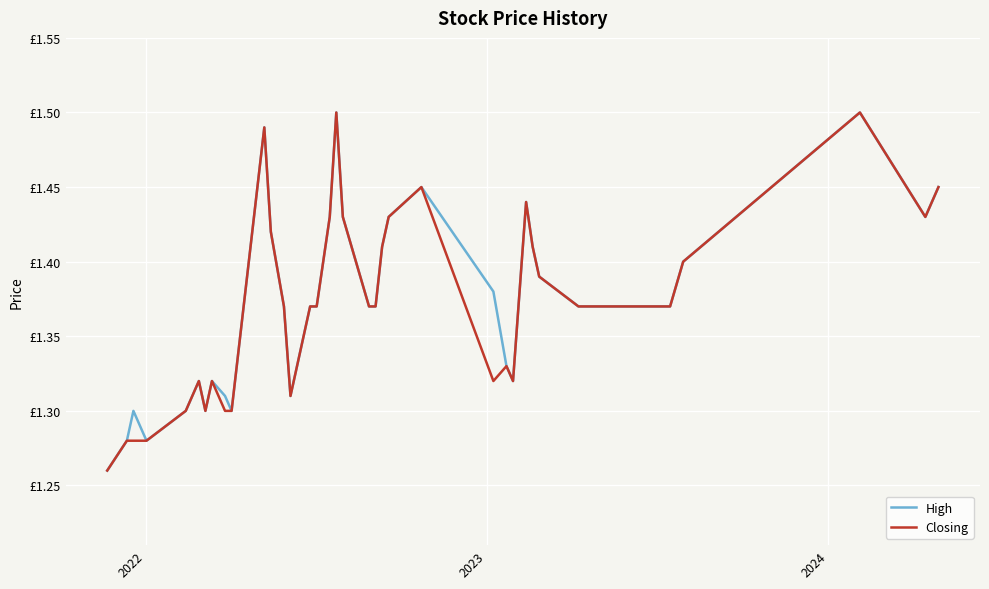

Is this an area chart (filled region under the line)?

No